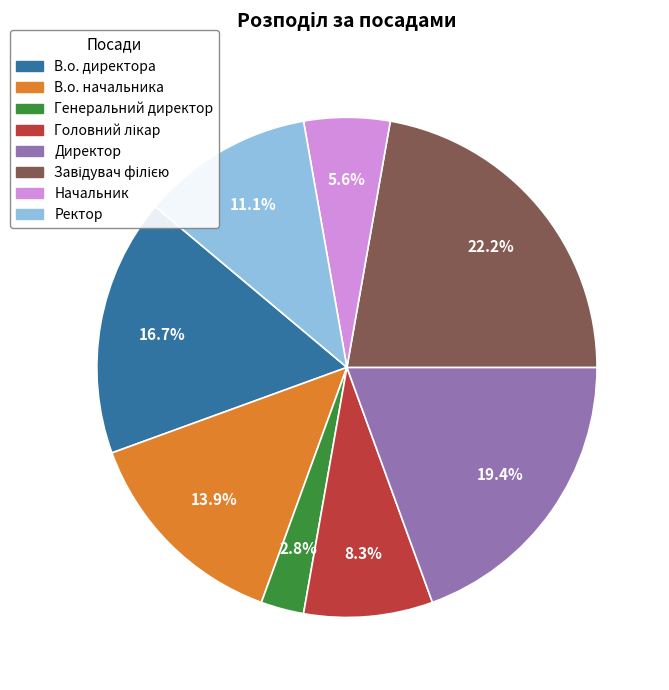

How many segments does this pie chart have?

8